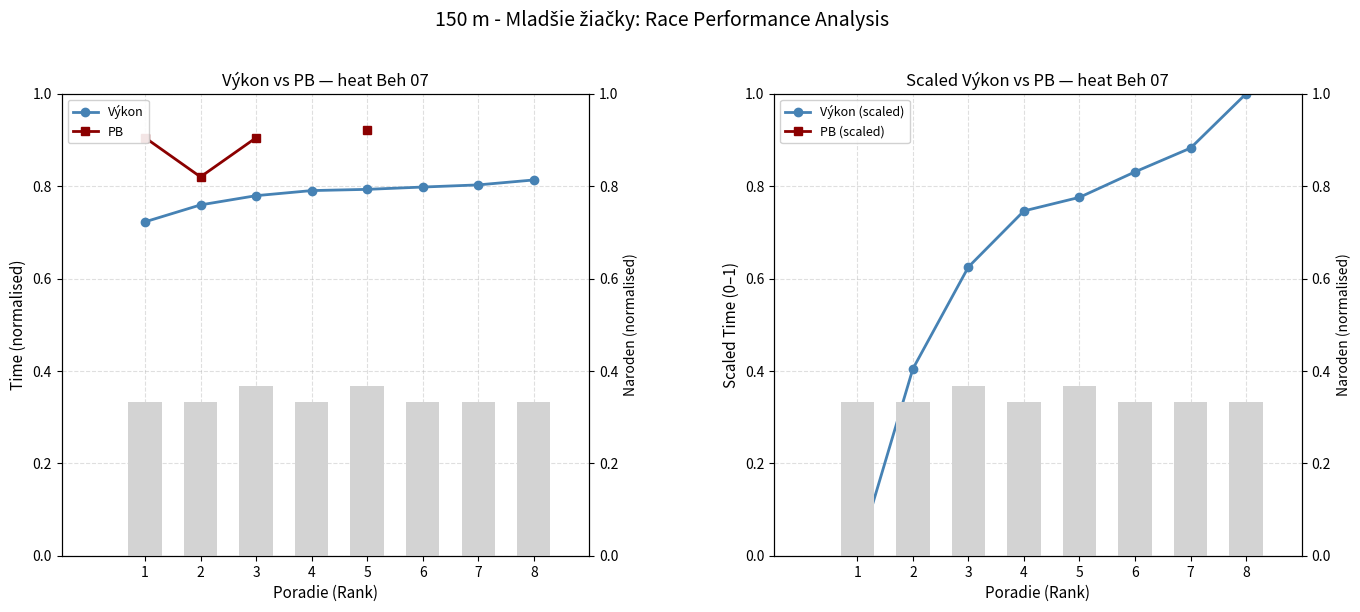

Which category has the lowest value across all series?

1